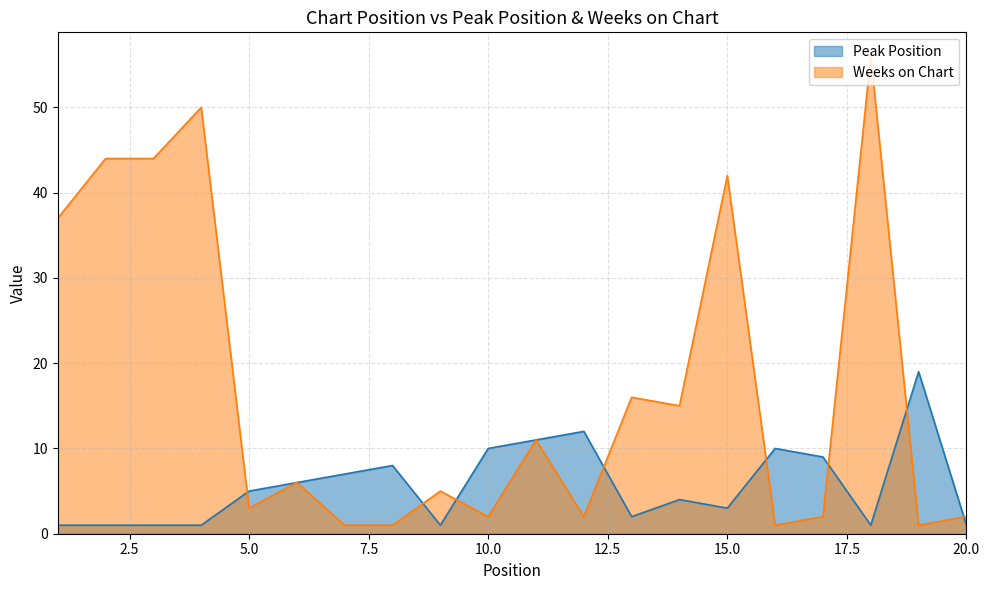

The Weeks on Chart series shows 2 at 20. True or false?

True